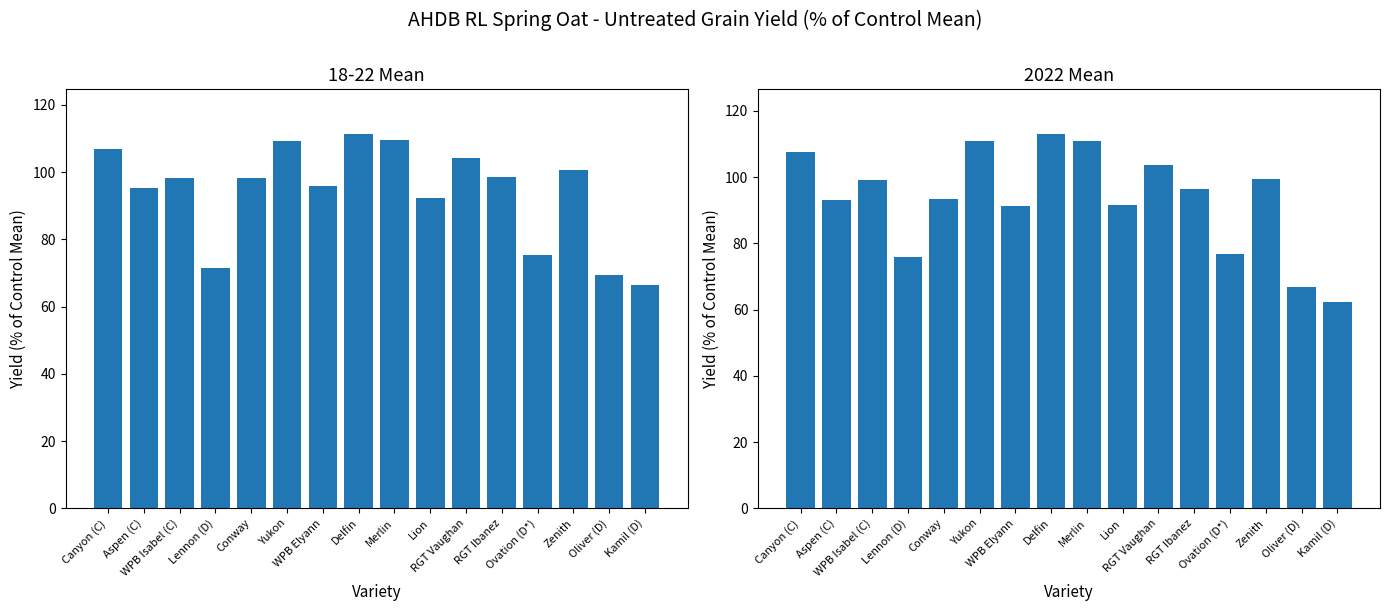

Which series has the widest spread of values?

2022 Mean